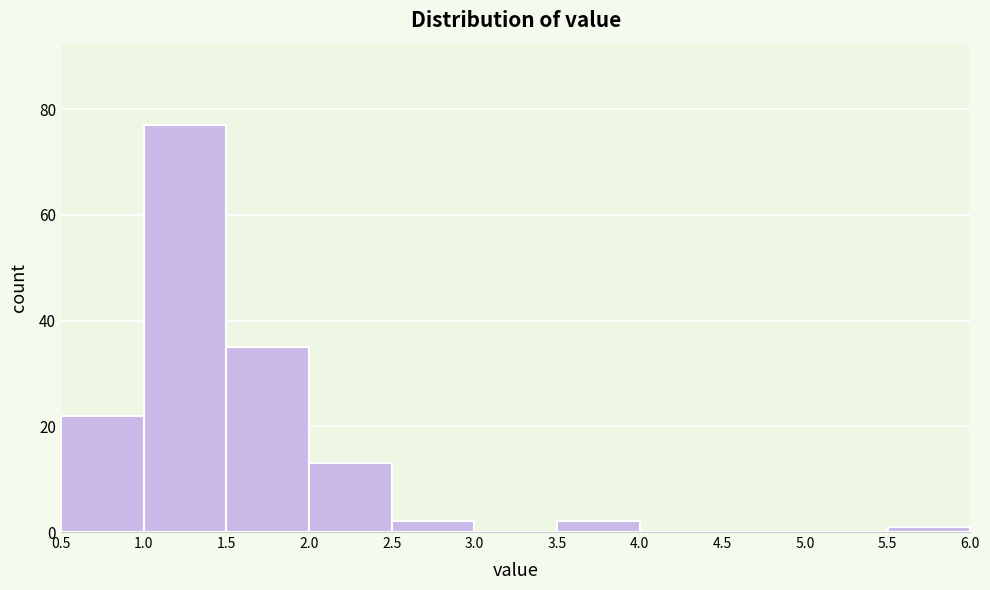

Reading left to right, transcribe this chart: for each bar, give the range it covers on the x-axis and its height. The values are not printed on the chart, so give them approximately, as read against the axis.

0.5 to 1.0: 22
1.0 to 1.5: 78
1.5 to 2.0: 36
2.0 to 2.5: 14
2.5 to 3.0: 2
3.0 to 3.5: 0
3.5 to 4.0: 2
4.0 to 4.5: 0
4.5 to 5.0: 0
5.0 to 5.5: 0
5.5 to 6.0: under 2